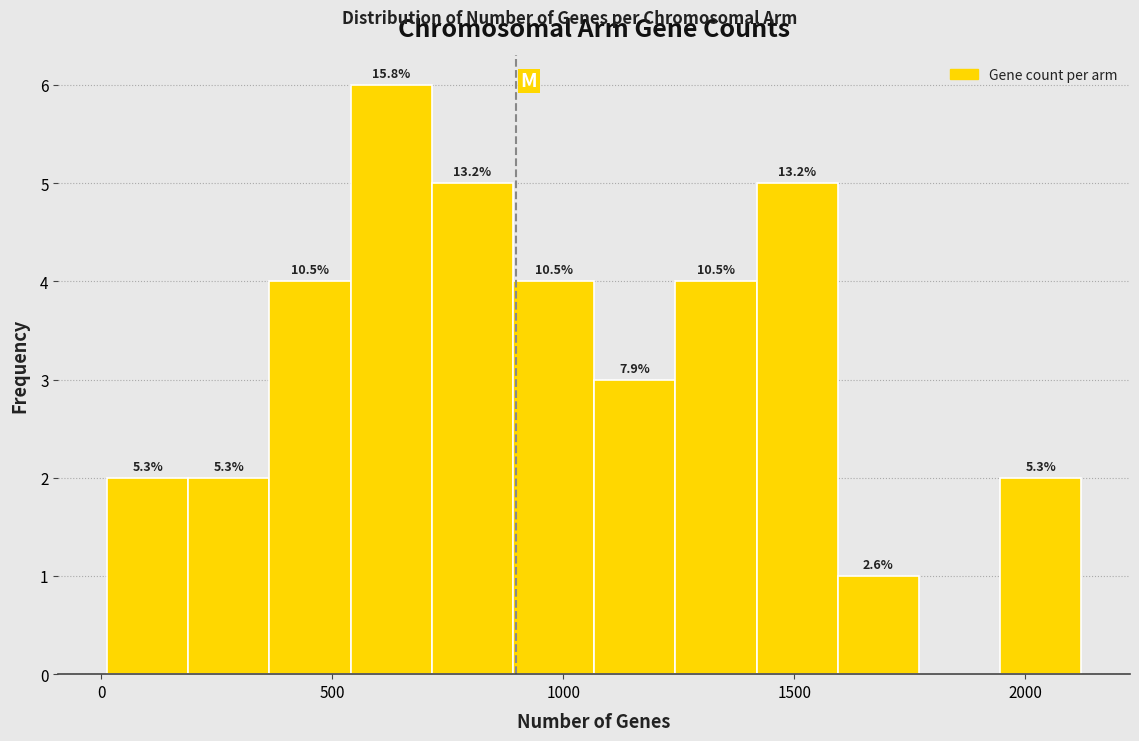

Around what value on the x-axis is the tallest bar? Give the approximate position of its centre, as read against the axis.

650